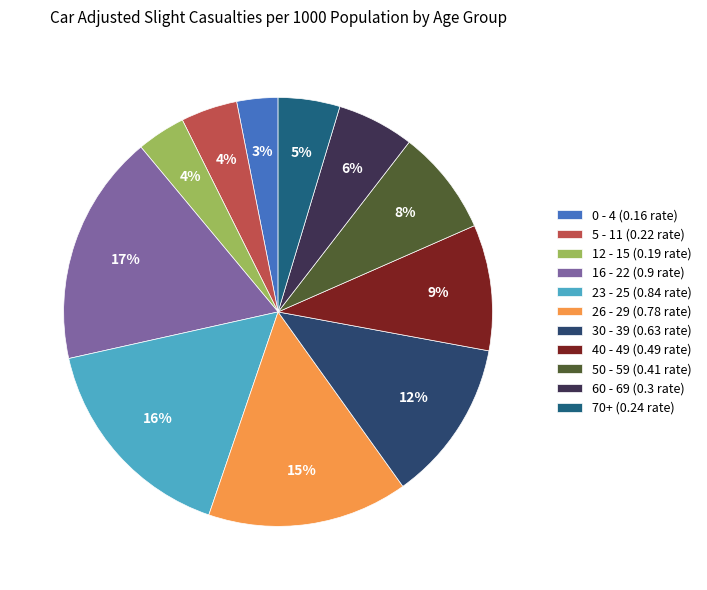

Is it true that 50 - 59 is 8% of the pie?

True